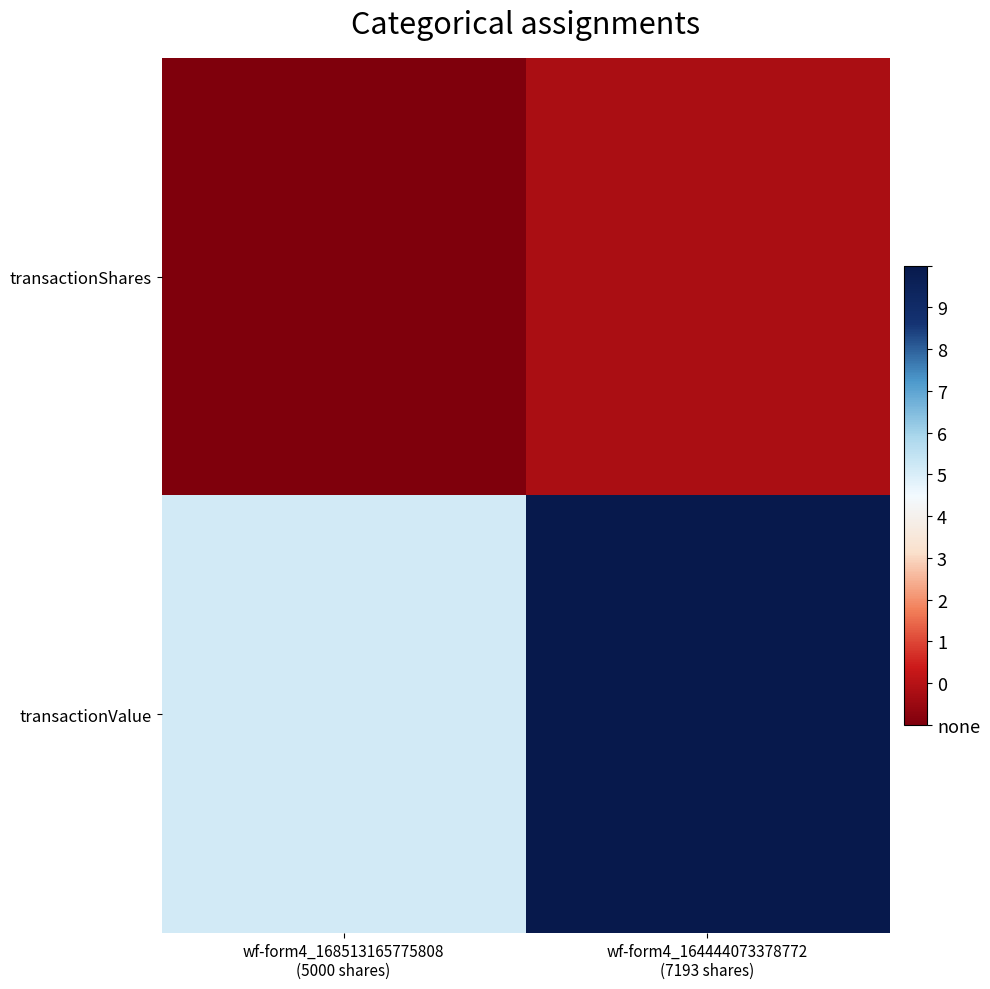

What is the total value across all series at wf-form4_168513165775808
(5000 shares)?

26620